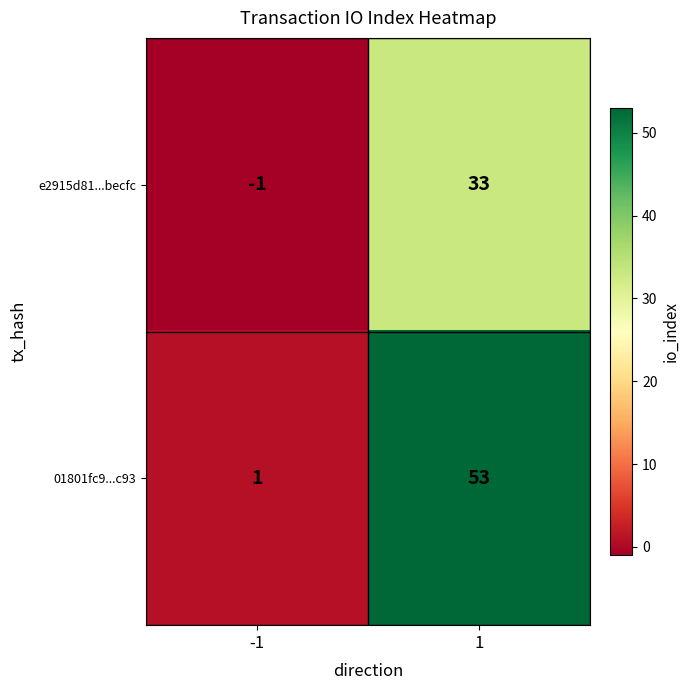

Count the number of categories in the chart.

2